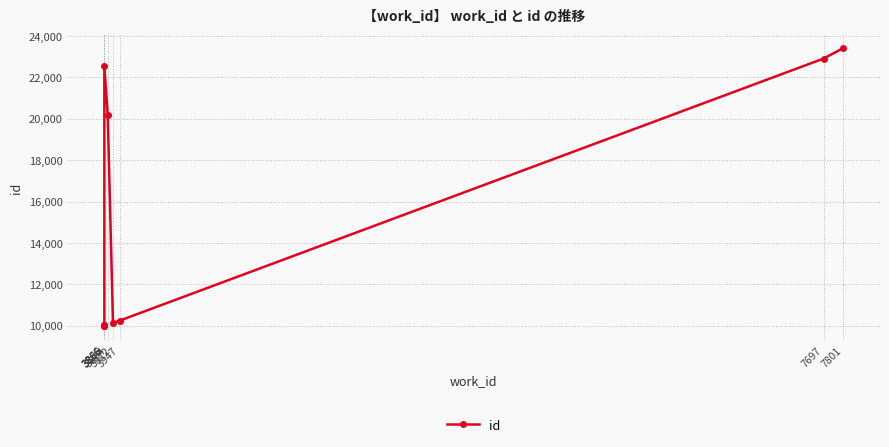

True or false: the data shows 14802 at 3866.

False